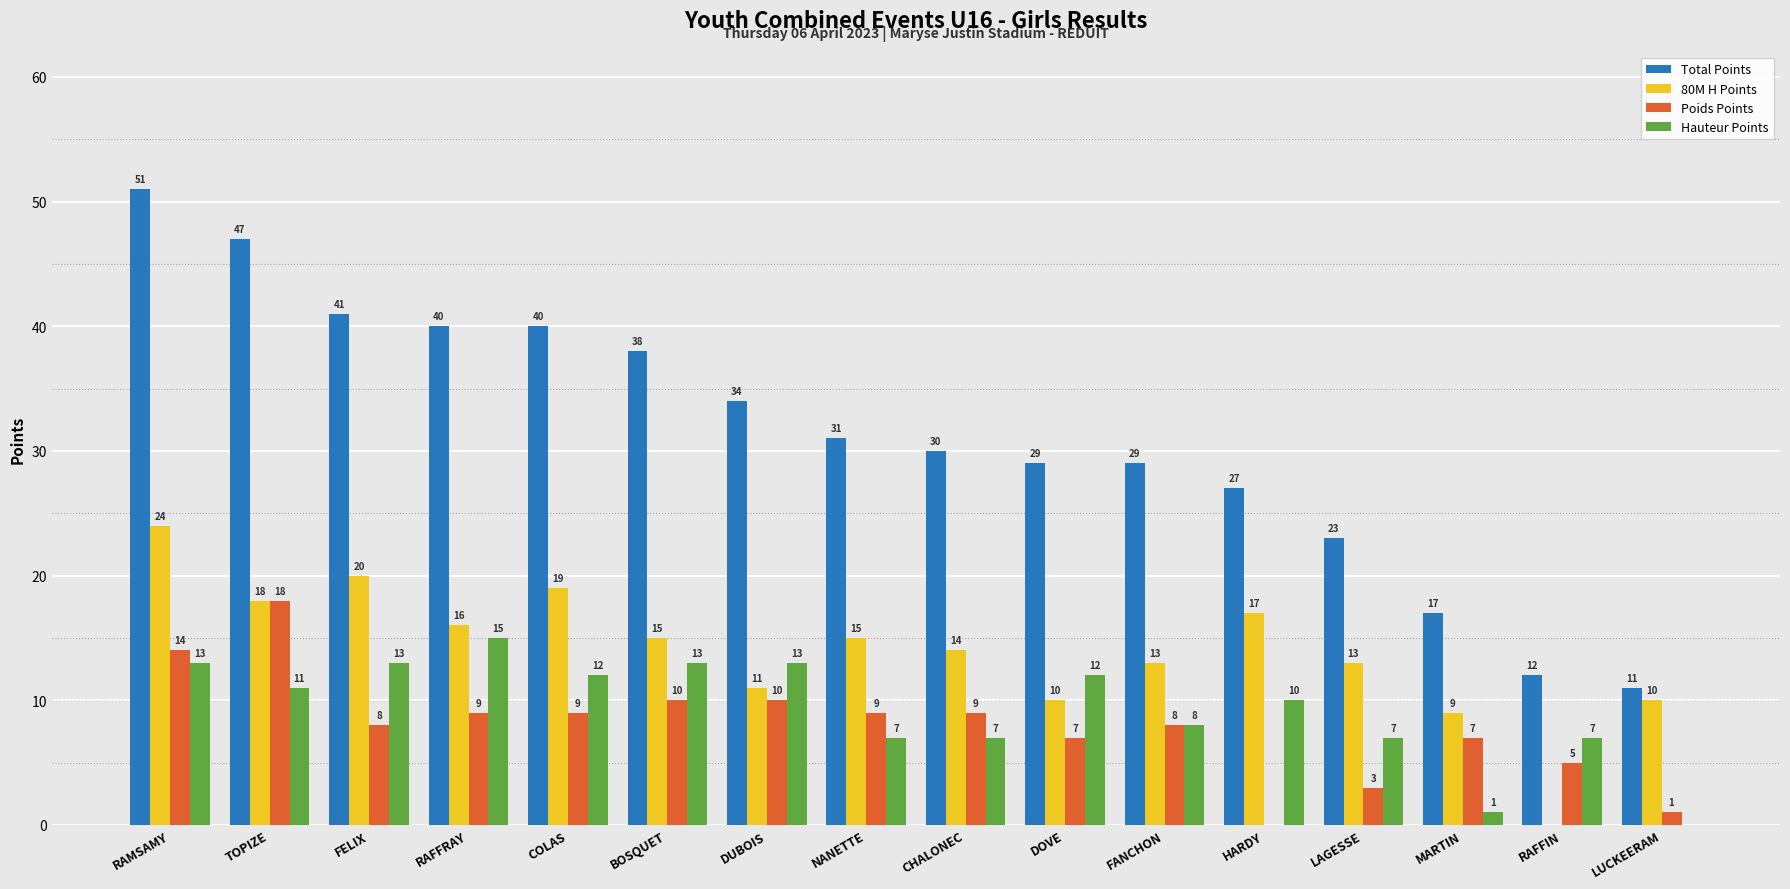

Is the value of 80M H Points at BOSQUET greater than the value of Poids Points at LAGESSE?

Yes